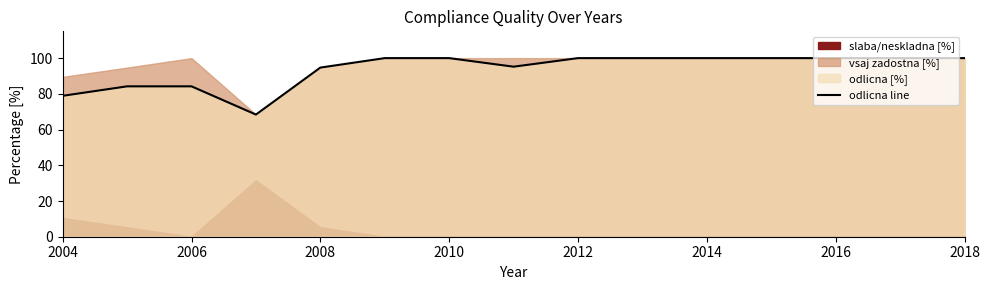

What is the sum of all values?

1405.6